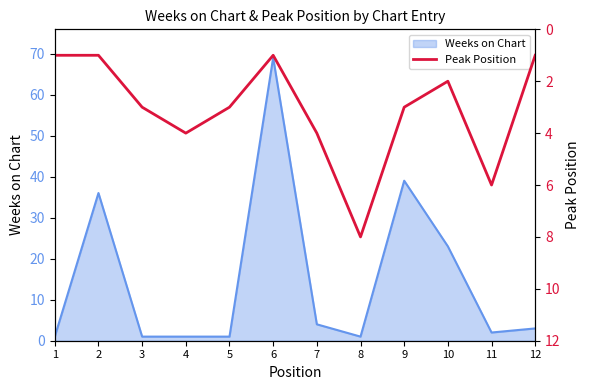

What is the sum of all values?

37